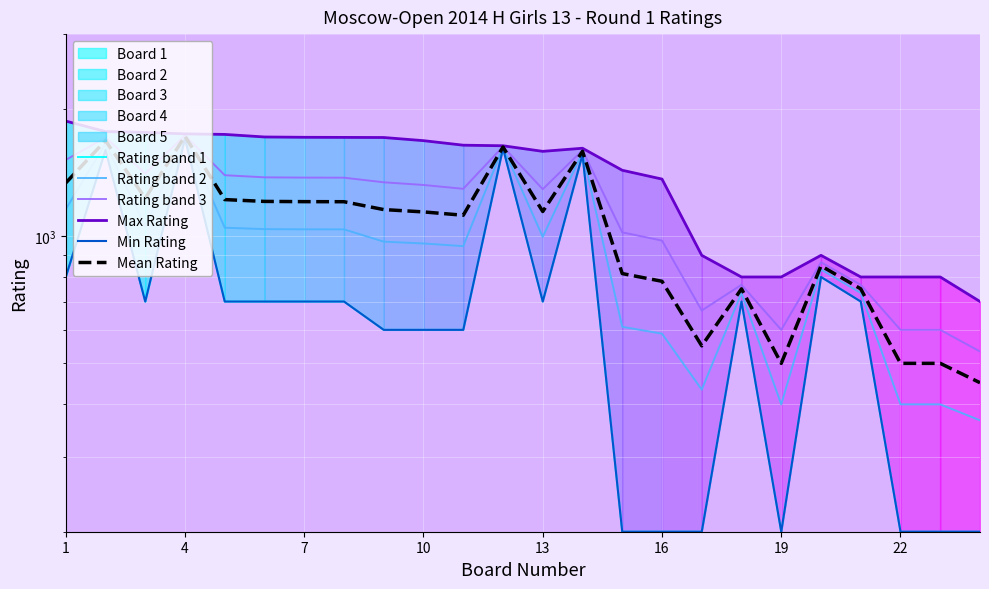

Count the number of categories in the chart.

24